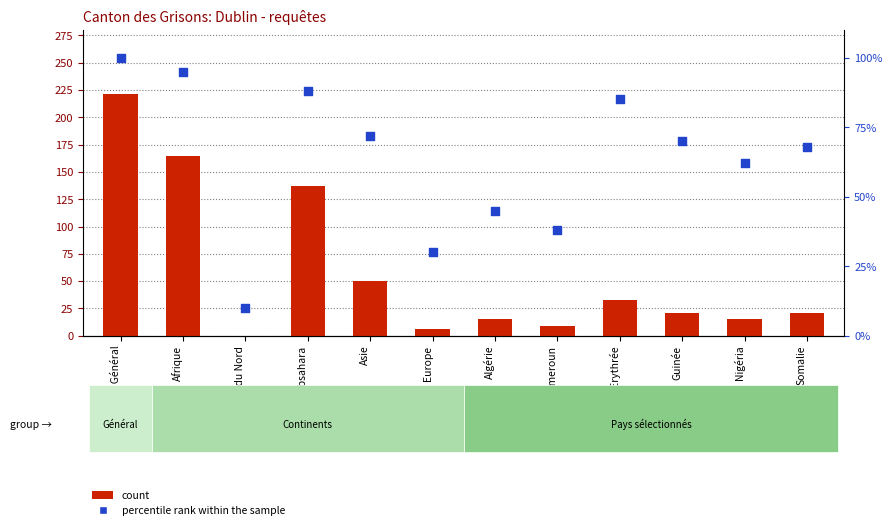

Which series has the largest total across all categories?

percentile rank within the sample